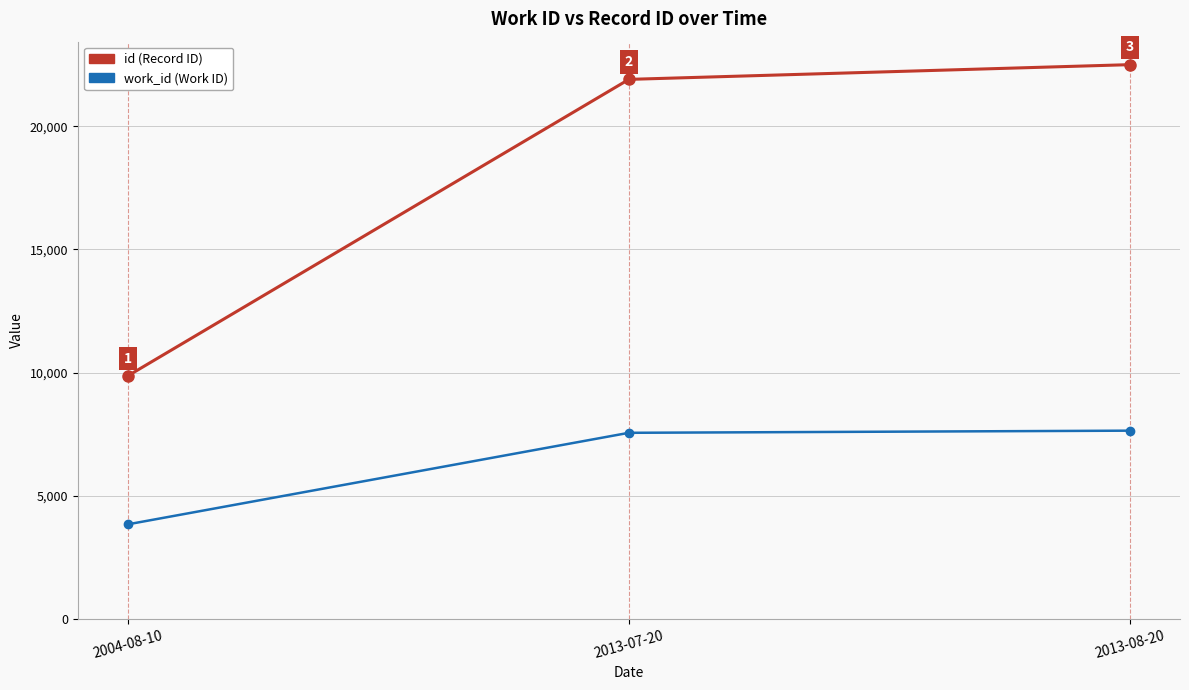

How many data points does each series have?

3